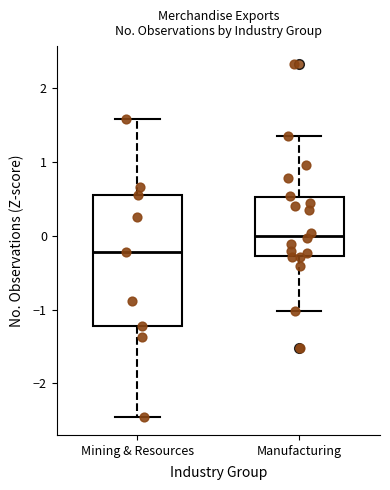

Which box's median line is the highest?

Manufacturing